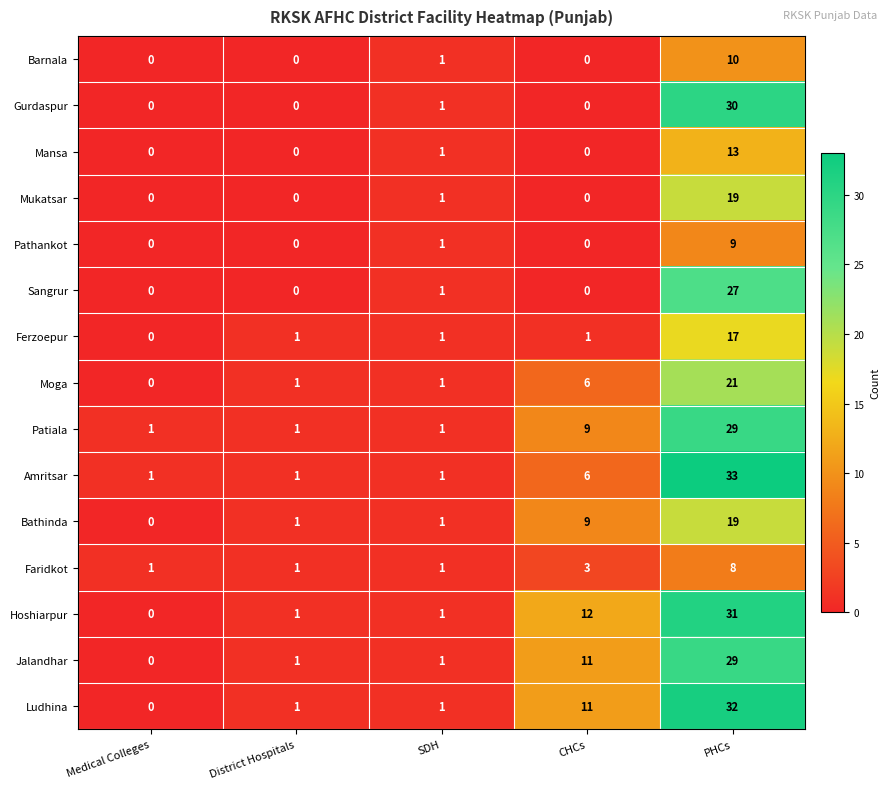

What is the spread (max minus min) of values at PHCs?

25